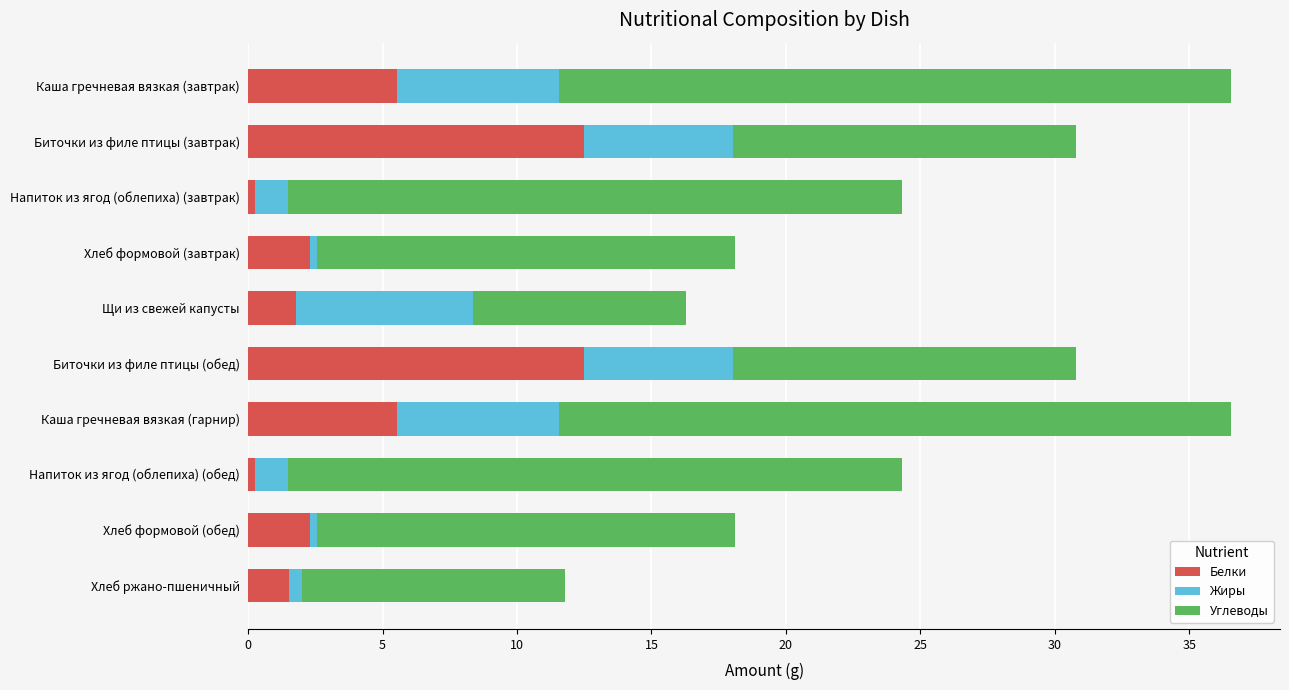

What is the total value across all series at Биточки из филе птицы (завтрак)?

30.8